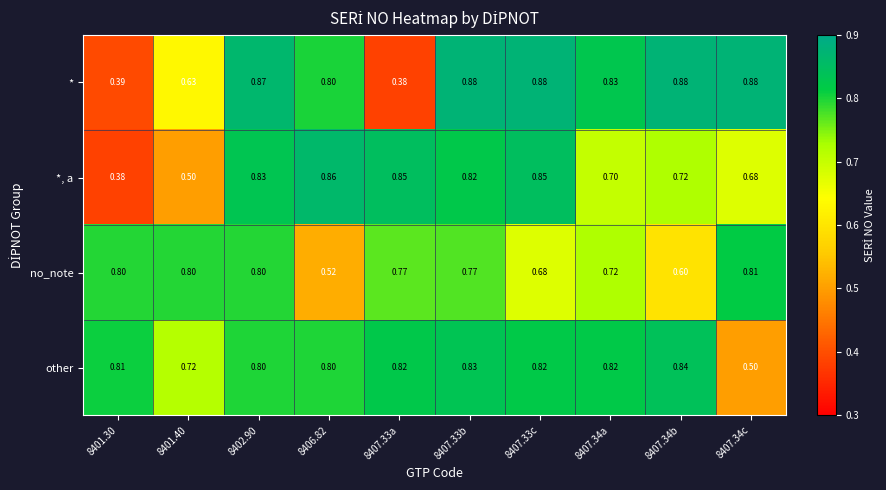

Rank the series by their maximum value, from lowest to highest.

no_note, other, *, a, *